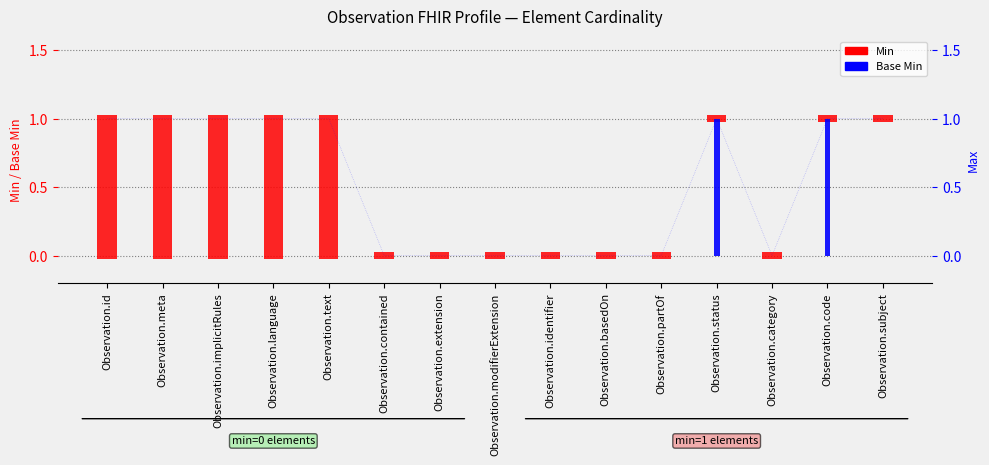

How many bars are there in each group?

2